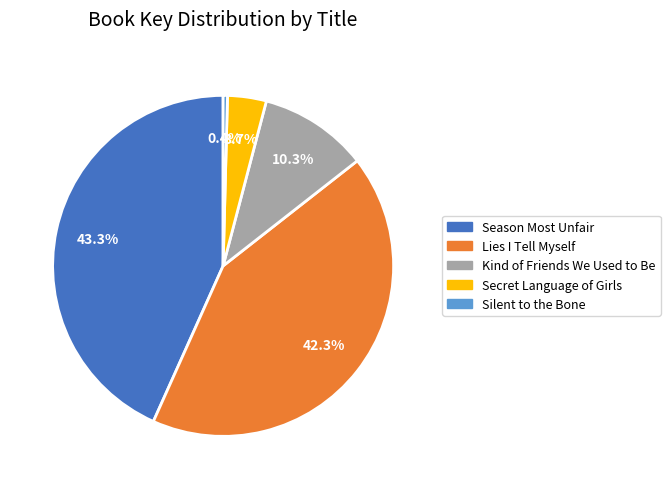

To the nearest percent, what percentage of the pie is Lies I Tell Myself?

42%